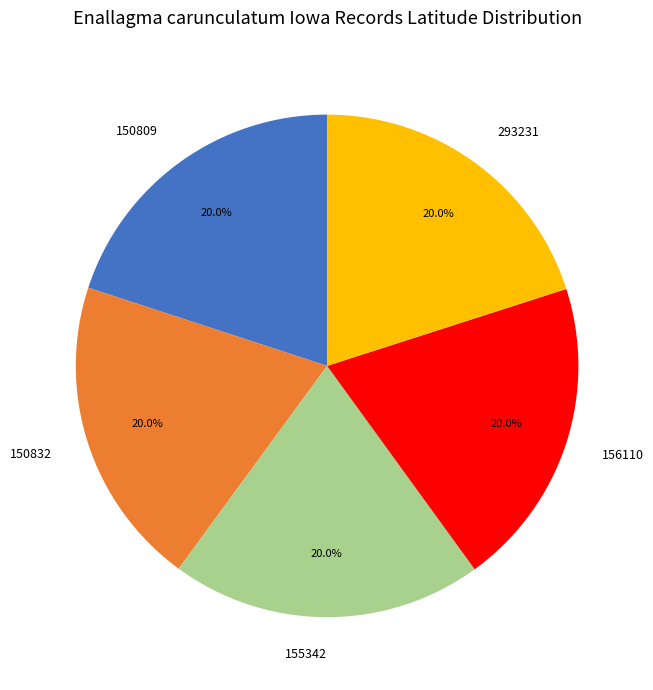

What percentage is the 155342 slice, to the nearest percent?

20%